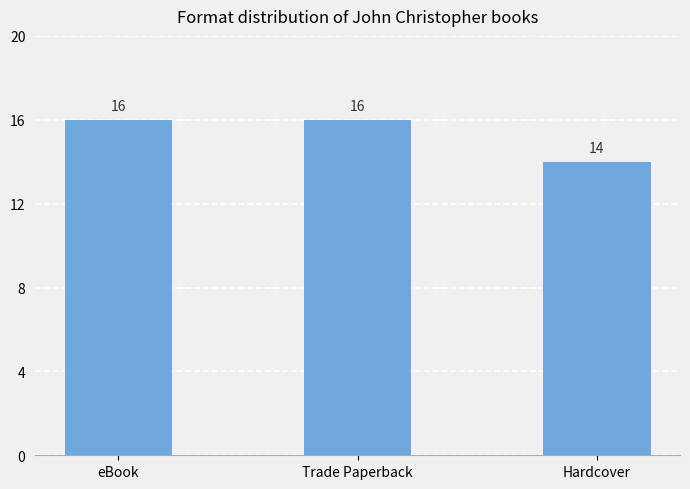

What is the difference between the maximum and minimum values?

2